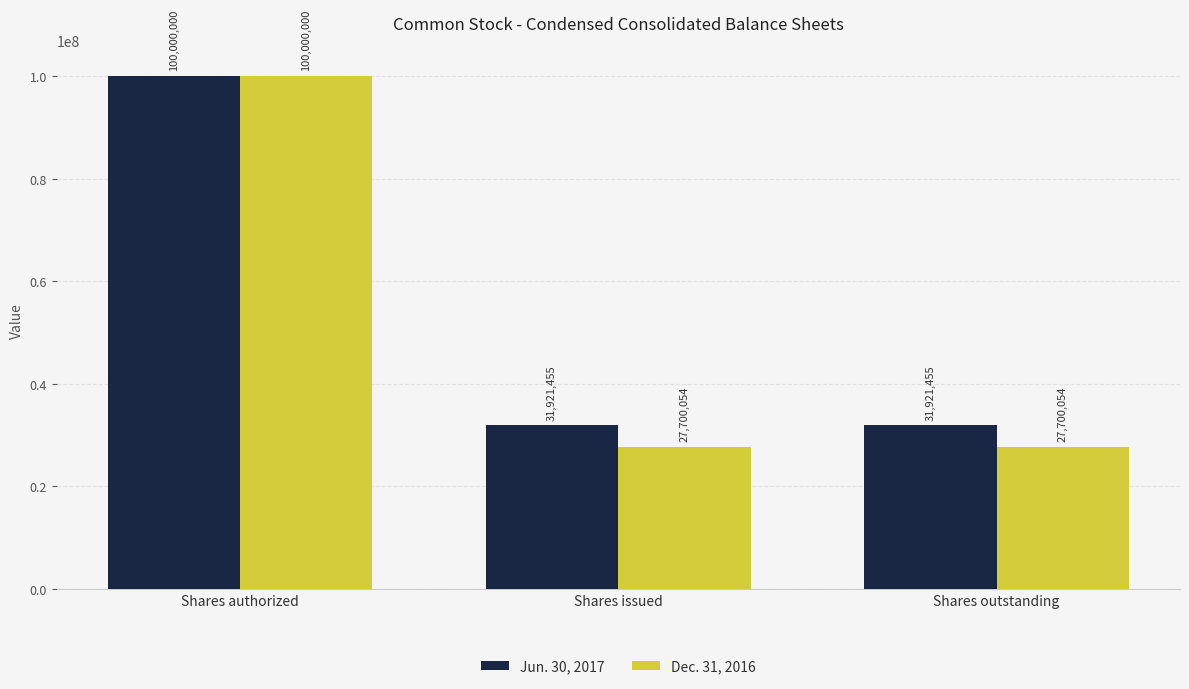

True or false: Dec. 31, 2016 has a value of 27700054 at Shares outstanding.

True